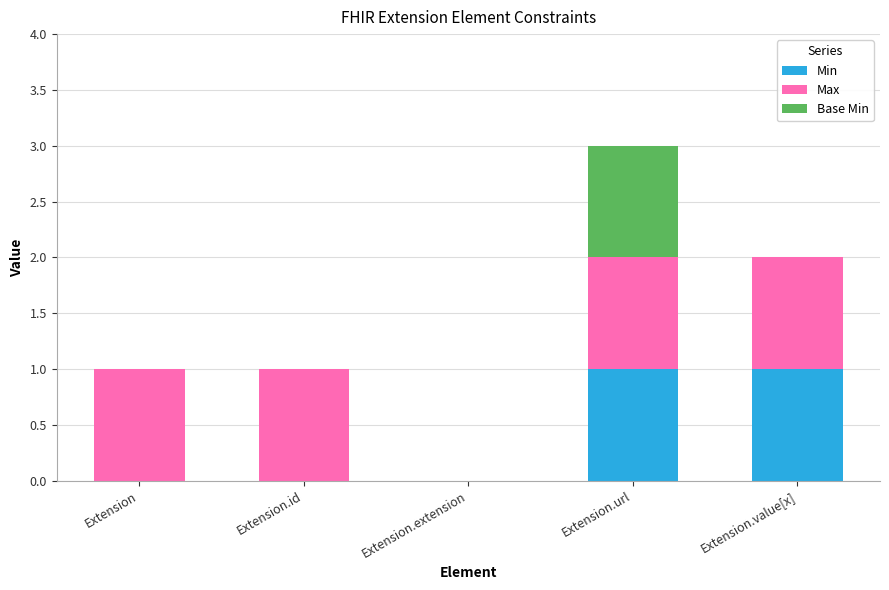

Is it true that Min equals 0 at Extension.id?

True